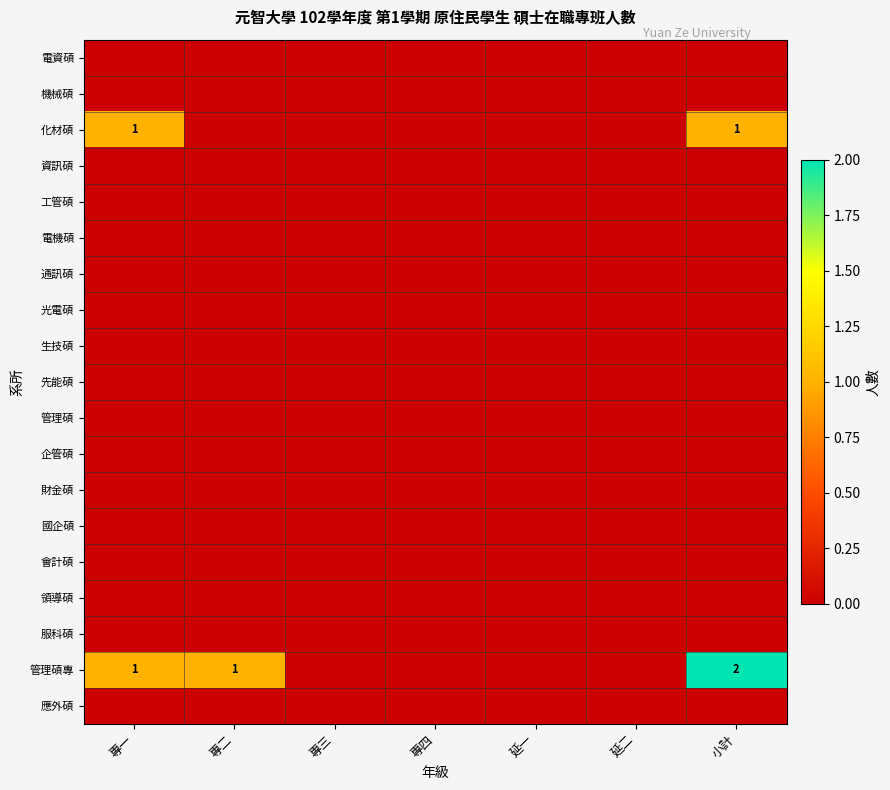

Between 專三 and 專四, which series saw the biggest shift?

電資碩